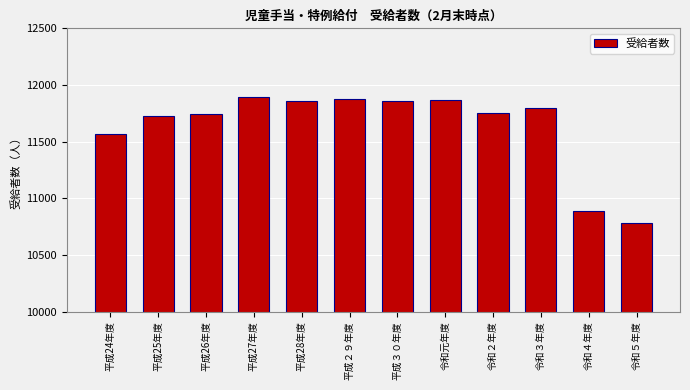

What position from the right is 平成24年度?

12